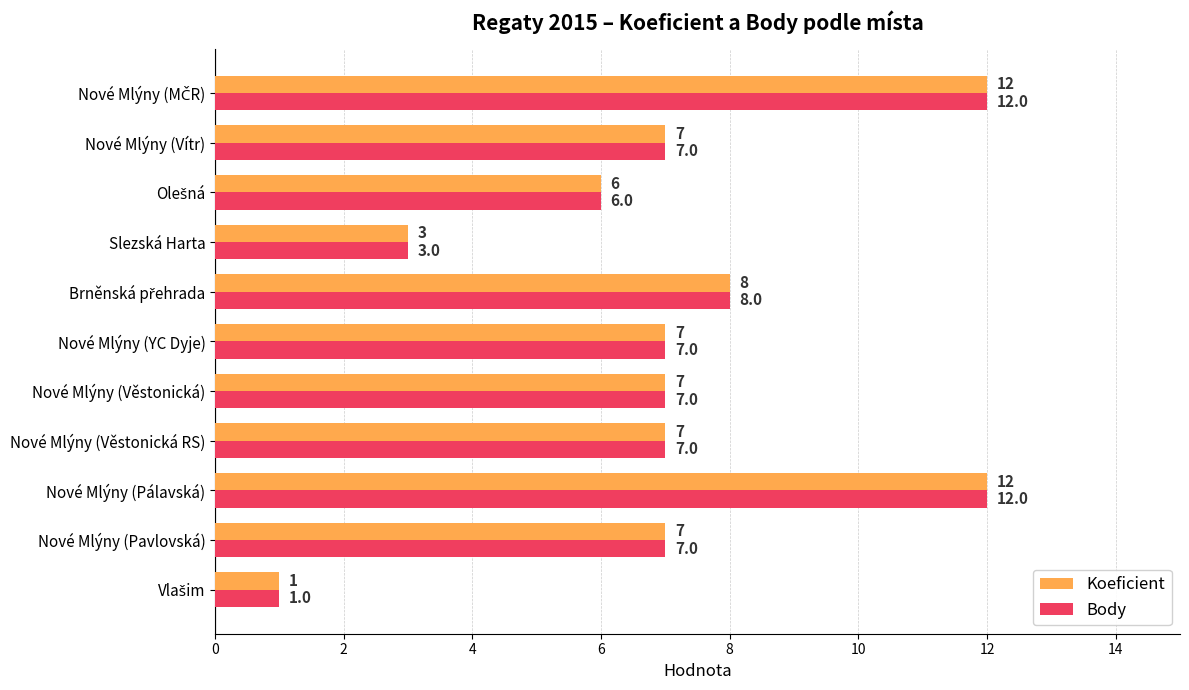

At how many categories does at least one series exceed 4?

9